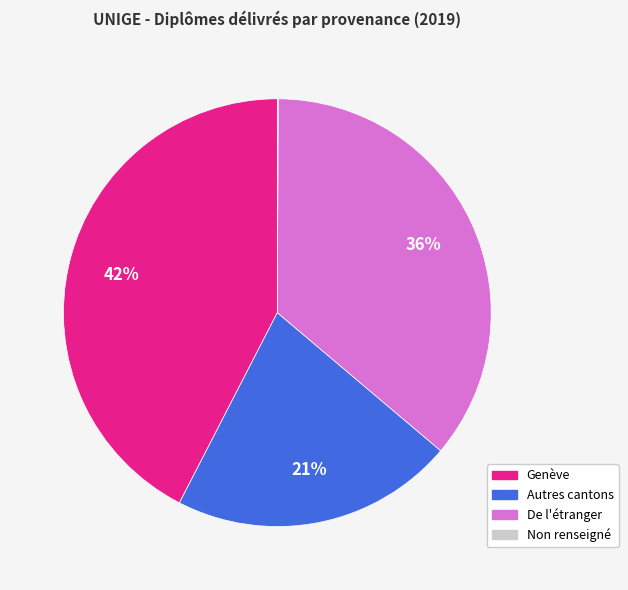

To the nearest percent, what is the average slice percentage?

25%